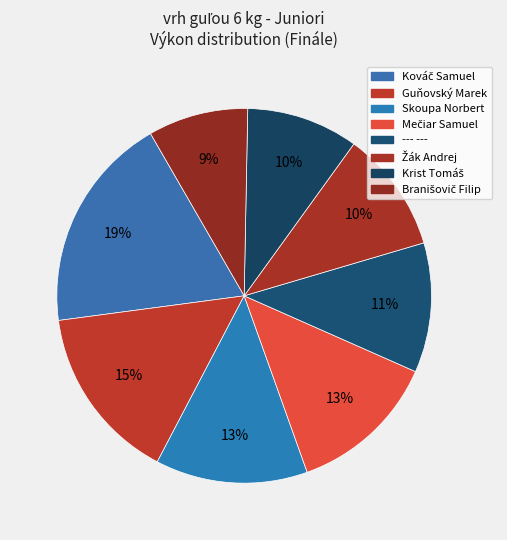

What percentage is the Kováč Samuel slice, to the nearest percent?

19%